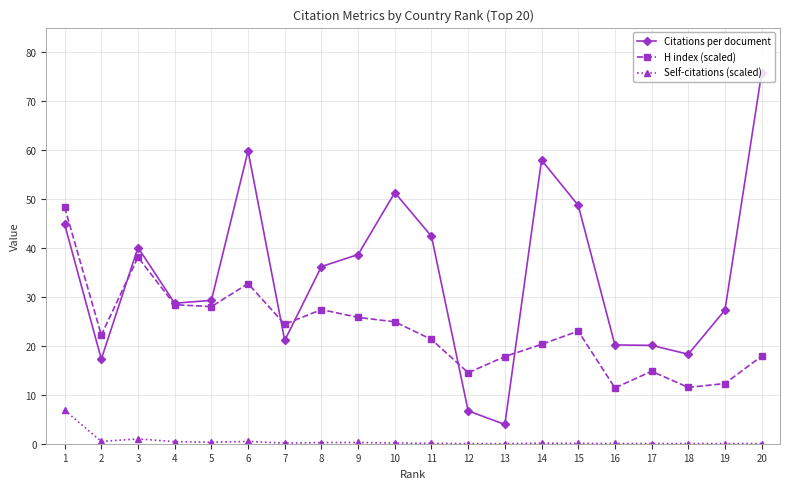

What is the difference between the highest and lowest values at 11?

42.3